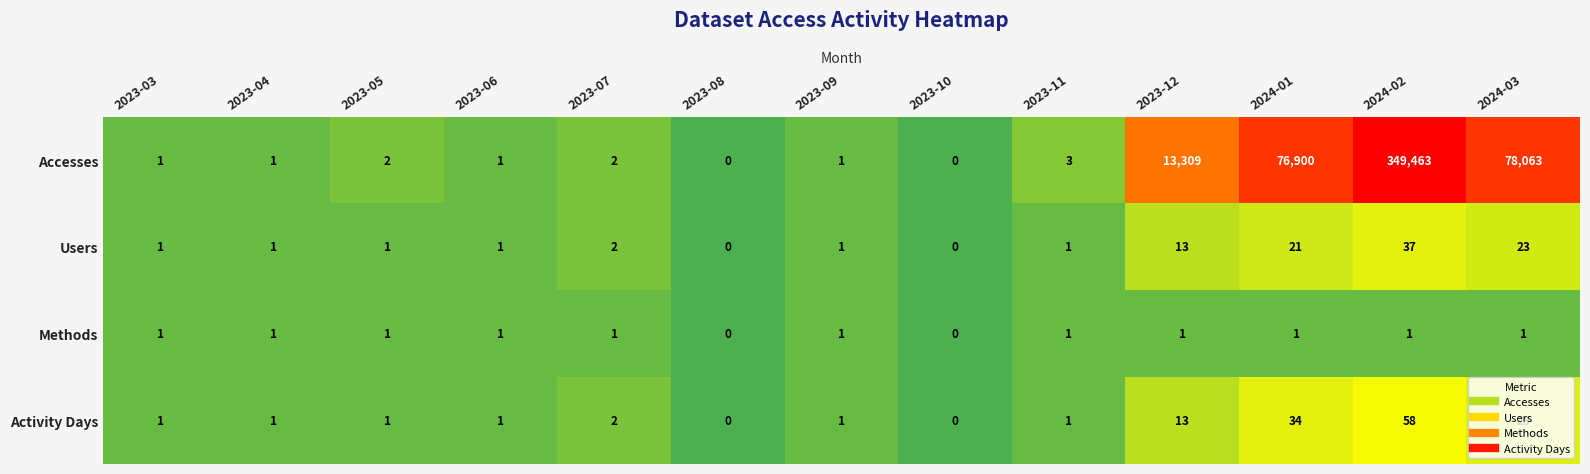

What is the average value of the Accesses series?

39827